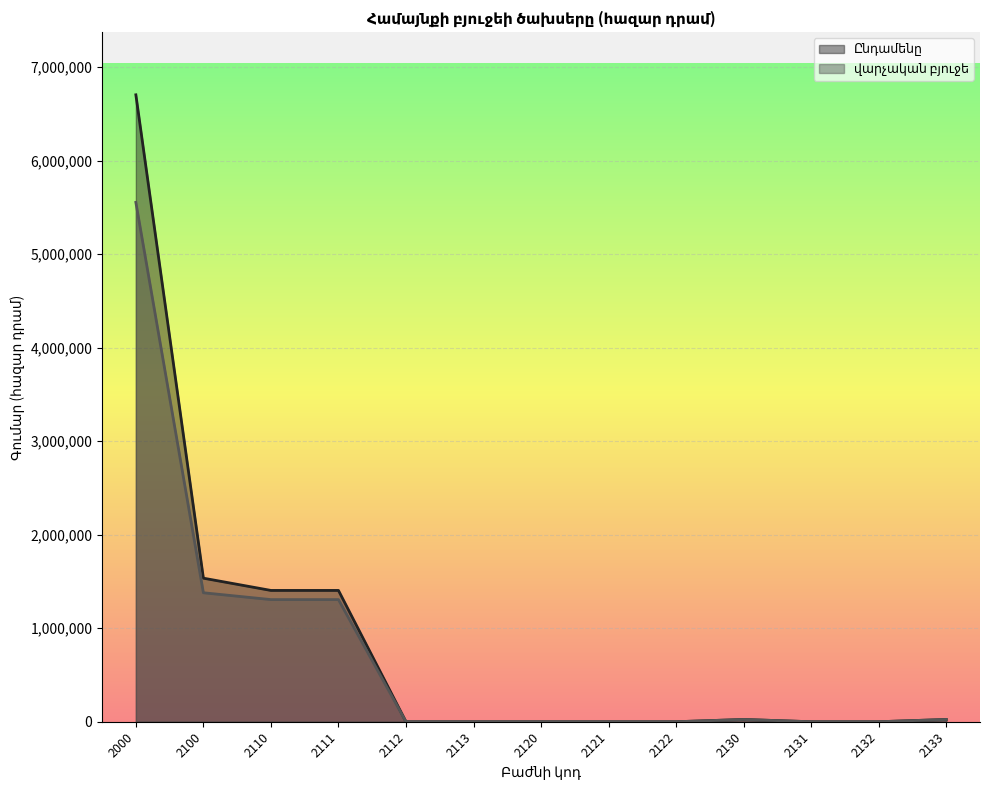

Between 2111 and 2132, which series saw the biggest shift?

Ընդամենը